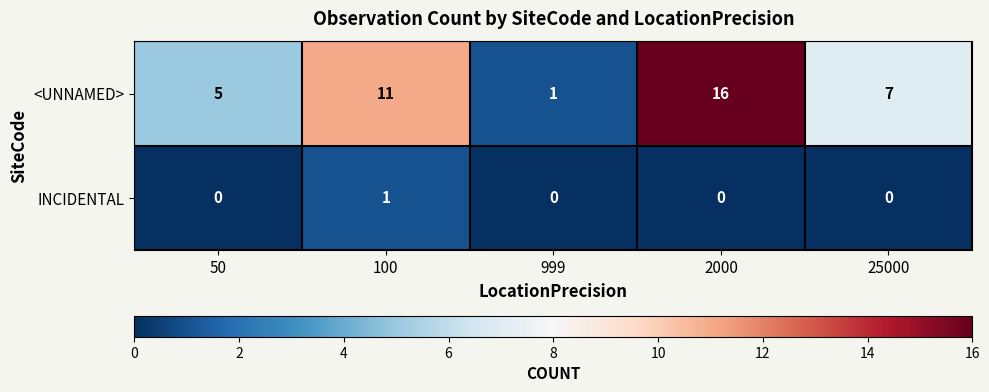

What is the maximum value for <UNNAMED>?

16